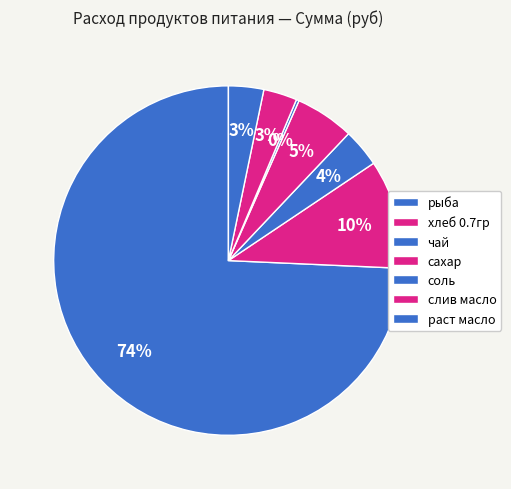

Does сахар account for over 50% of the chart?

No